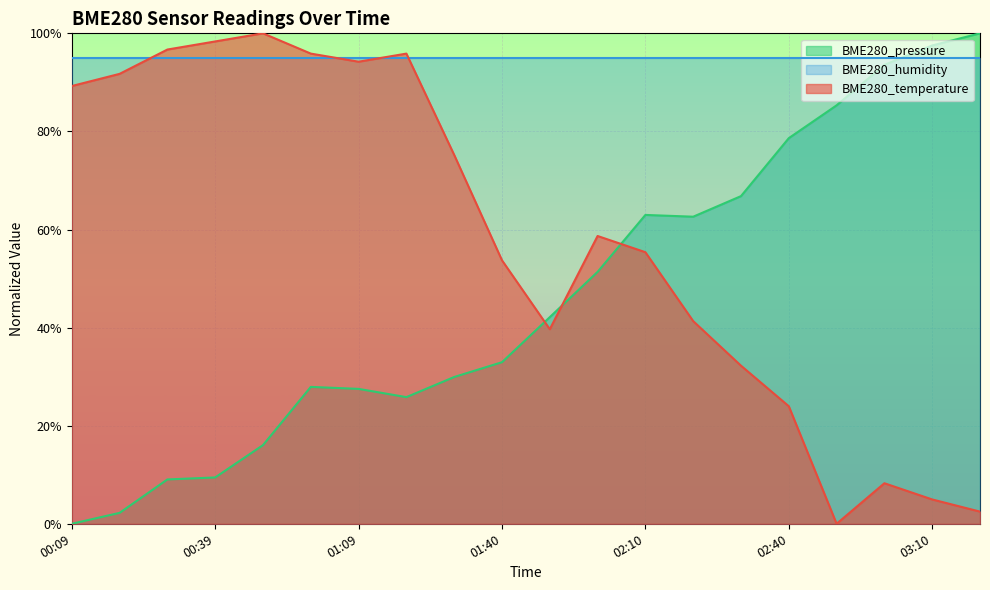

List the series in order of their overall mean, highest first.

BME280_humidity, BME280_temperature, BME280_pressure